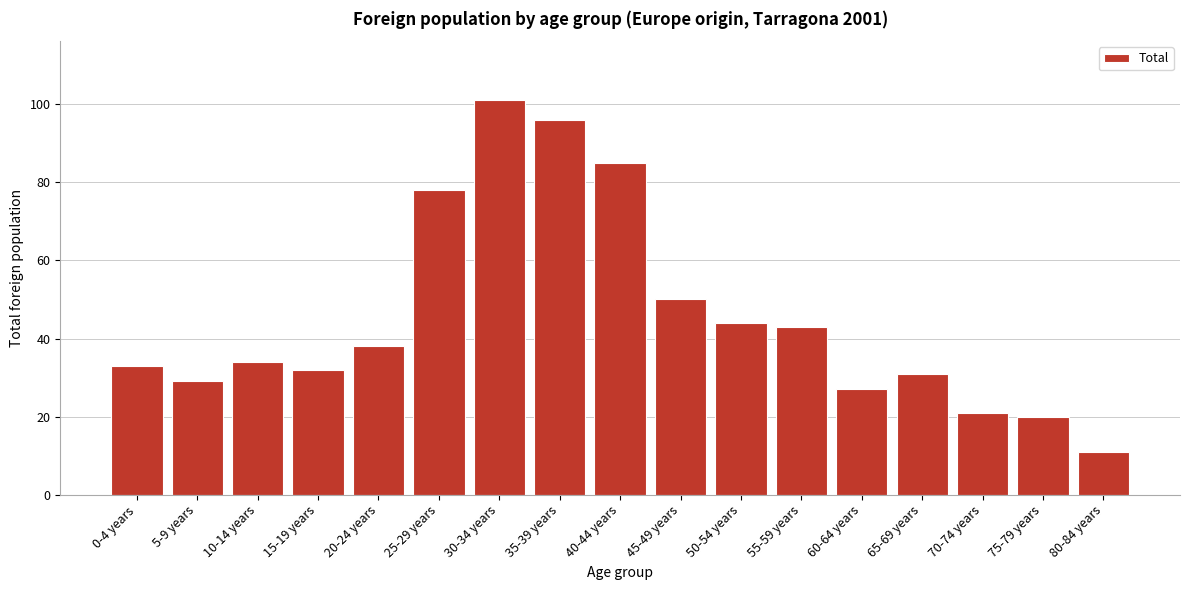

Reading left to right, what are all the values shown in this chart?

0-4 years=33	5-9 years=29	10-14 years=34	15-19 years=32	20-24 years=38	25-29 years=78	30-34 years=101	35-39 years=96	40-44 years=85	45-49 years=50	50-54 years=44	55-59 years=43	60-64 years=27	65-69 years=31	70-74 years=21	75-79 years=20	80-84 years=11